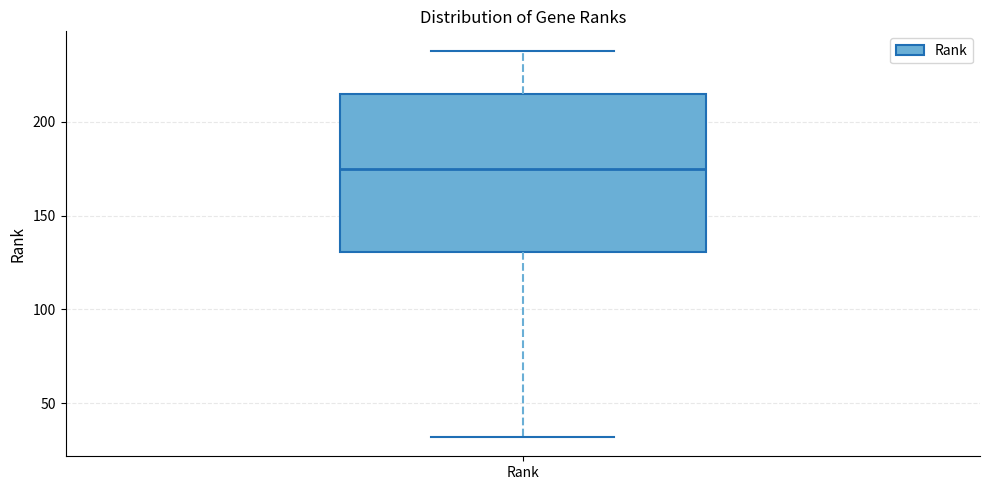

Where does the upper whisker of the box for Rank end on the y-axis? The values are not printed on the chart, so give them approximately, as read against the axis.

240